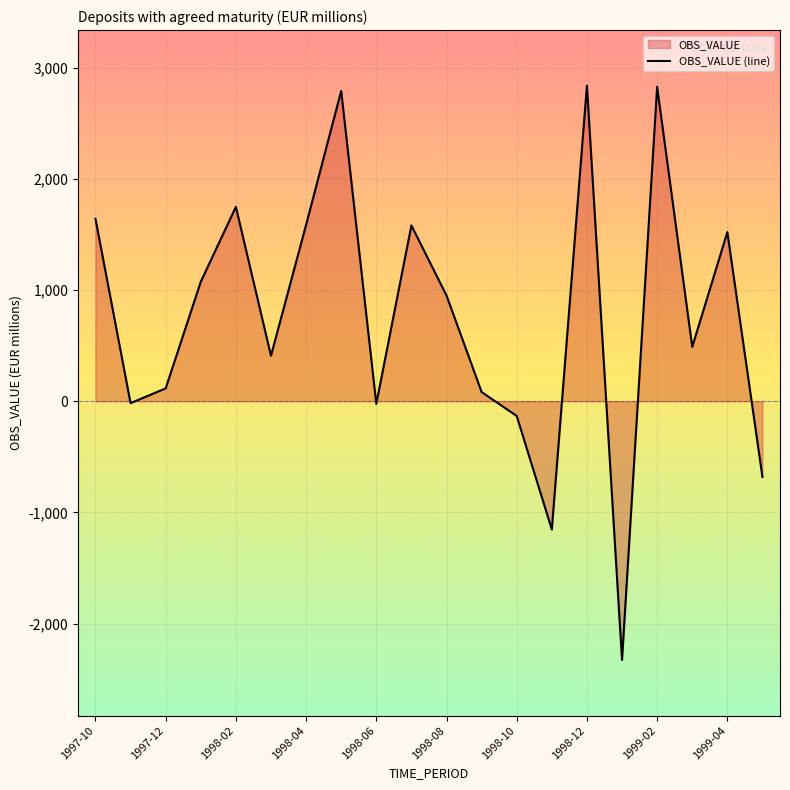

Count the number of values greater than 950.

10